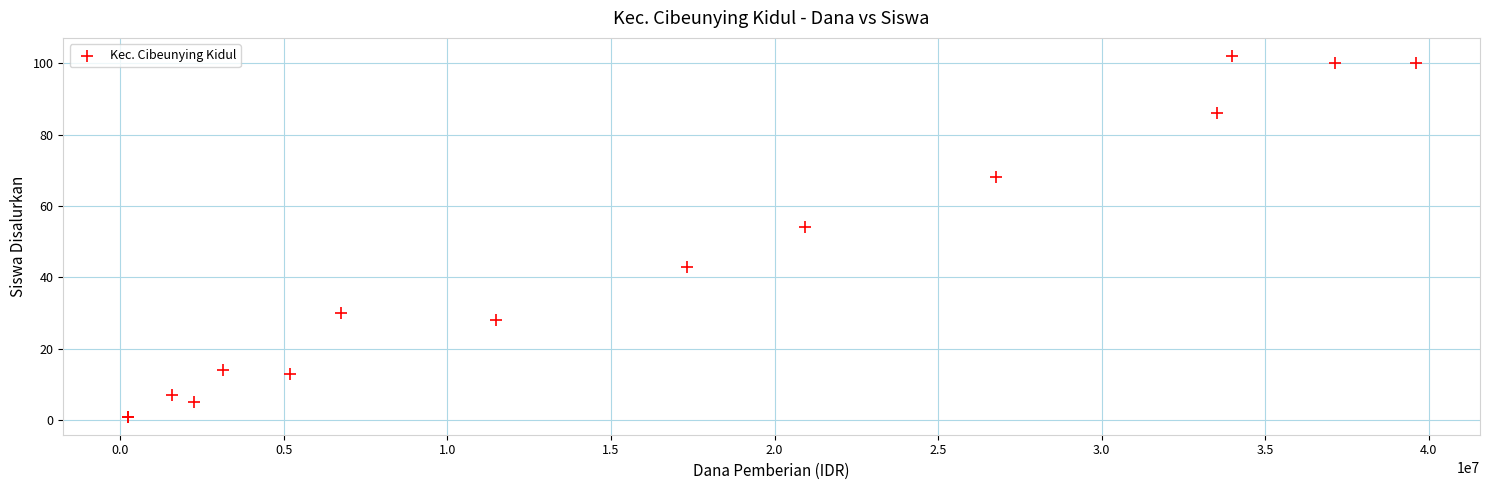

What Y value in the scatter plot is closest to 51?

54